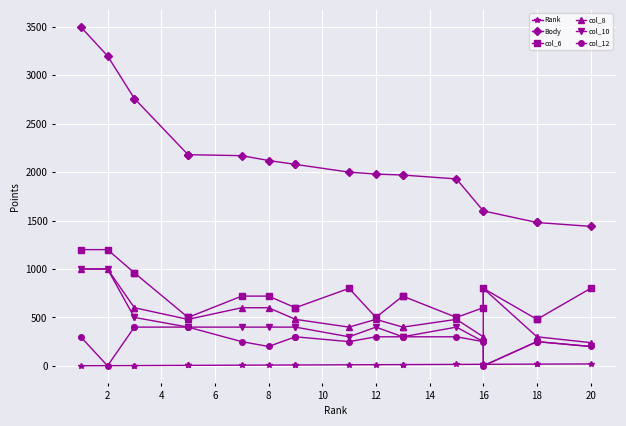

What is the difference between the second highest and second lowest values in the col_10 series?

800